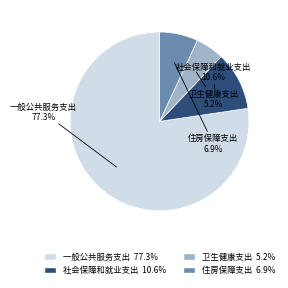

What is the majority slice?

一般公共服务支出